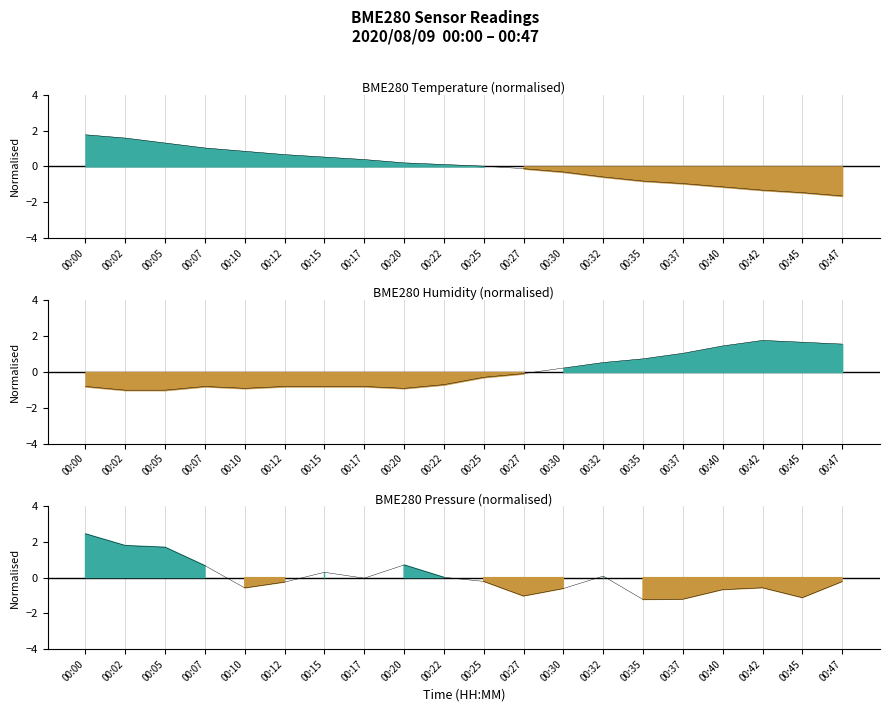

How many interior local valleys does the BME280_pressure line series have?

5